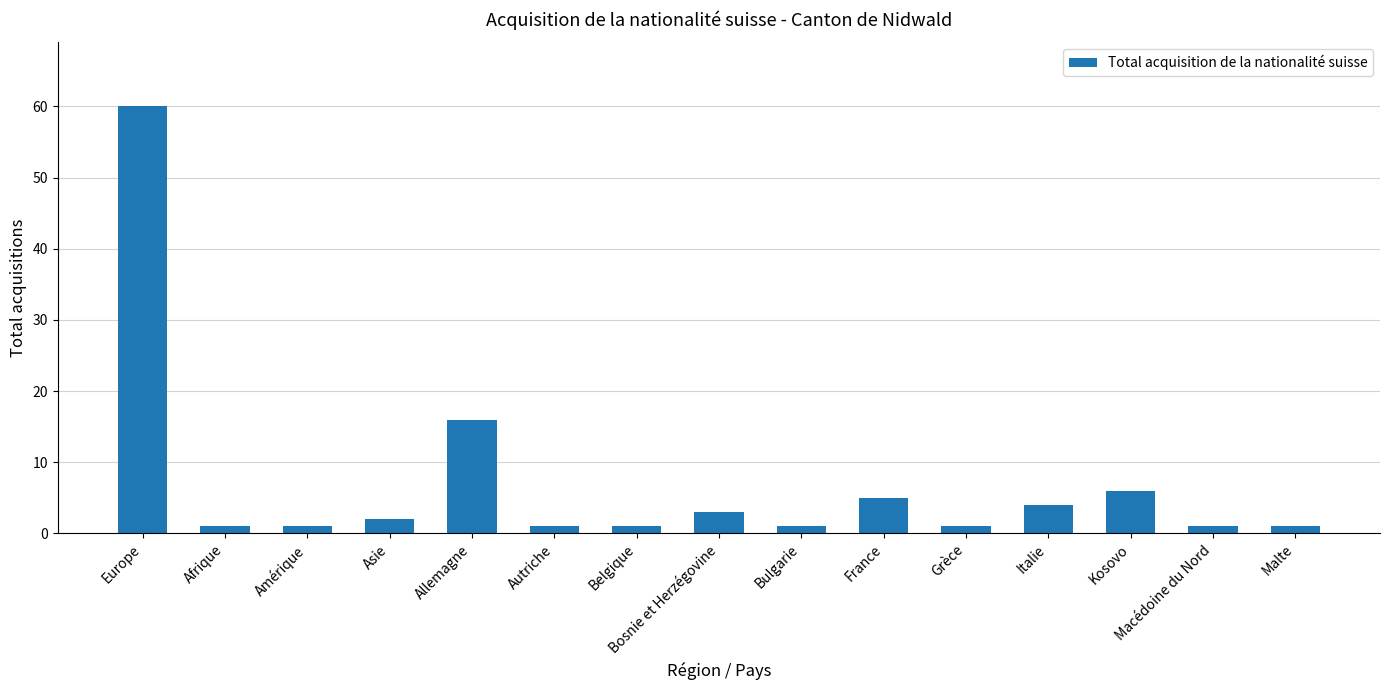

What is the greatest value displayed?

60